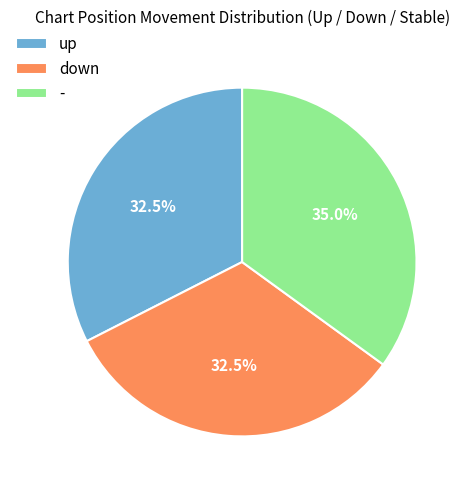

What is the ratio of the value at up to the value at down?

1.0